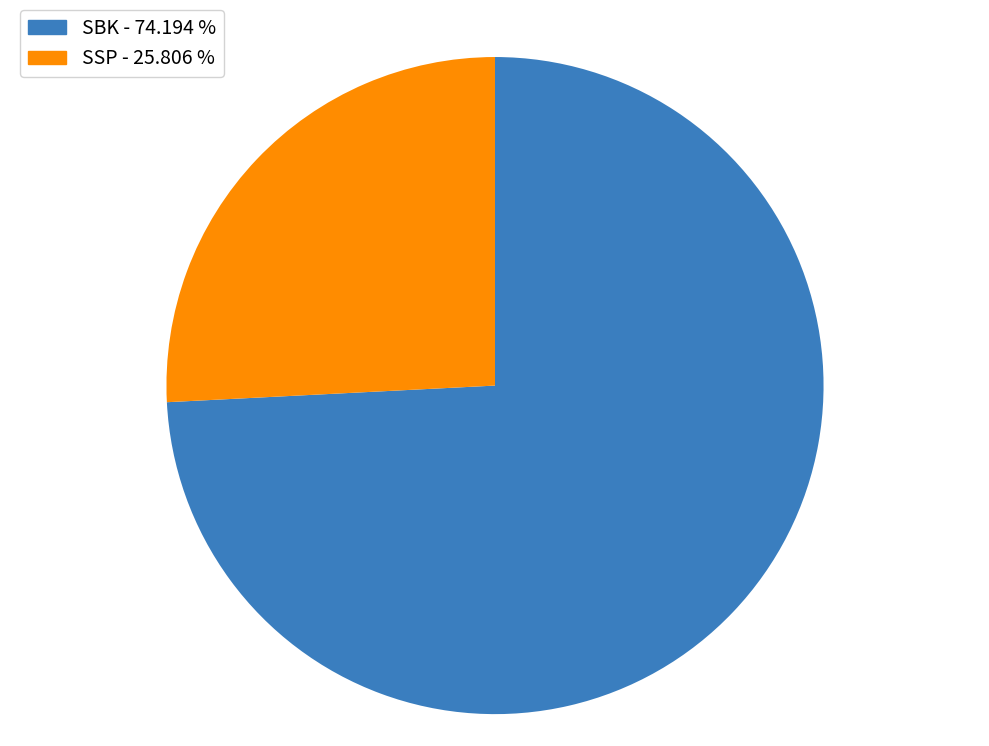

Which category has the biggest portion of the pie?

SBK